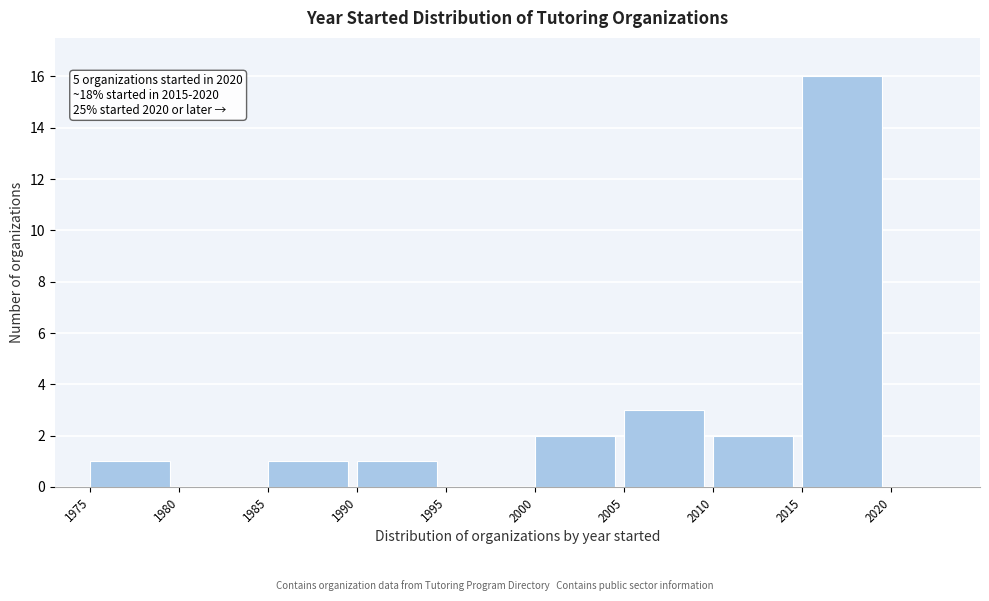

Over which range of the x-axis is the bar tallest?

2015 to 2020